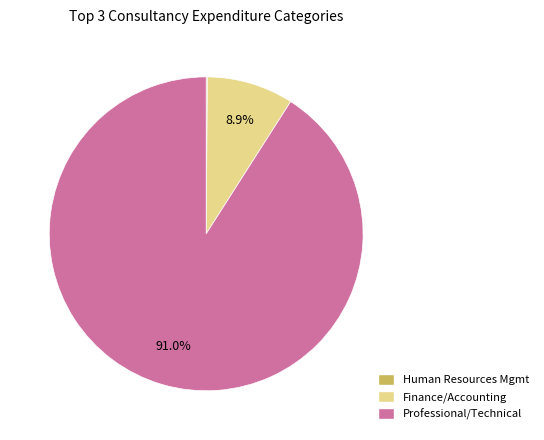

What percentage is NOT represented by Professional/Technical?

9.0%